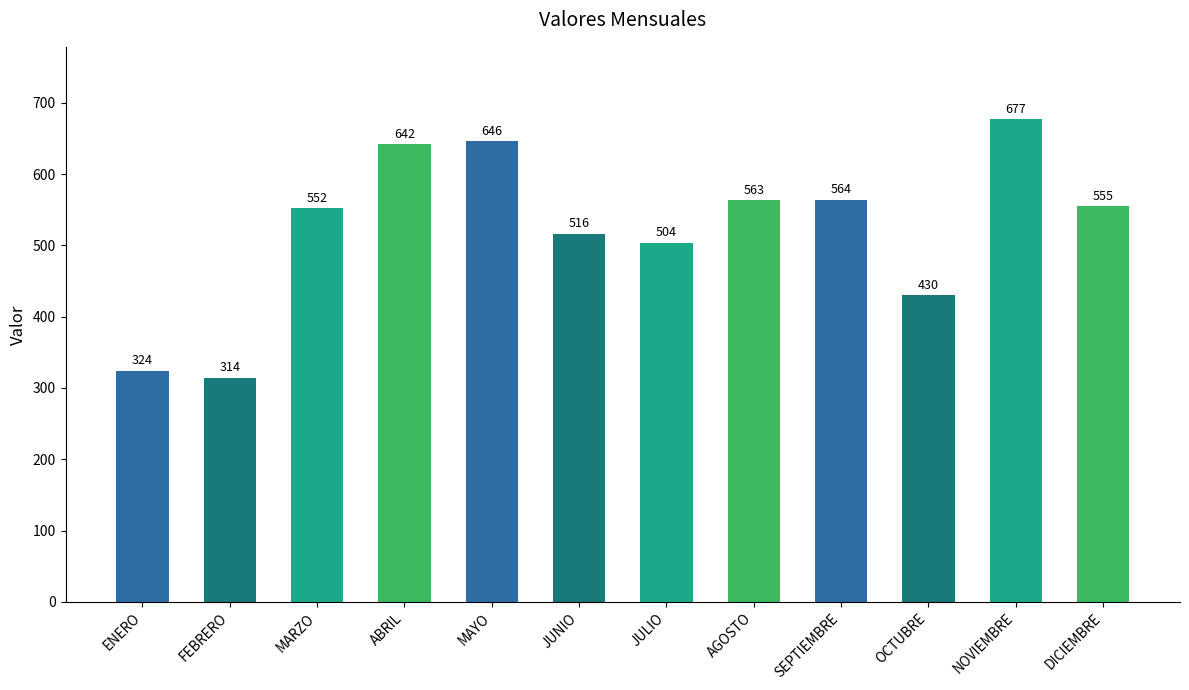

Which label corresponds to the largest value in the chart?

NOVIEMBRE